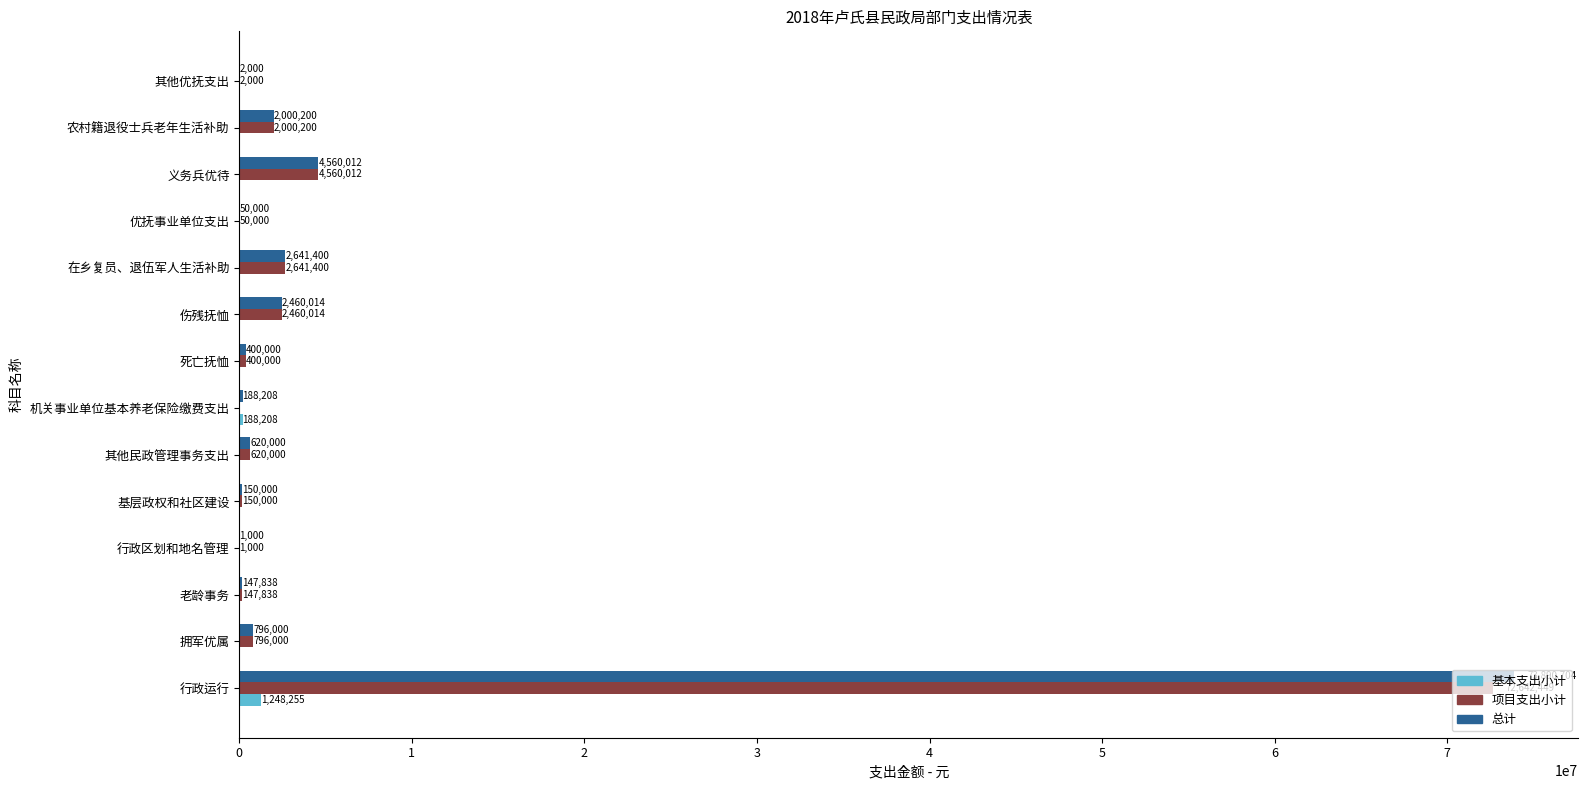

Which series has the largest total across all categories?

总计